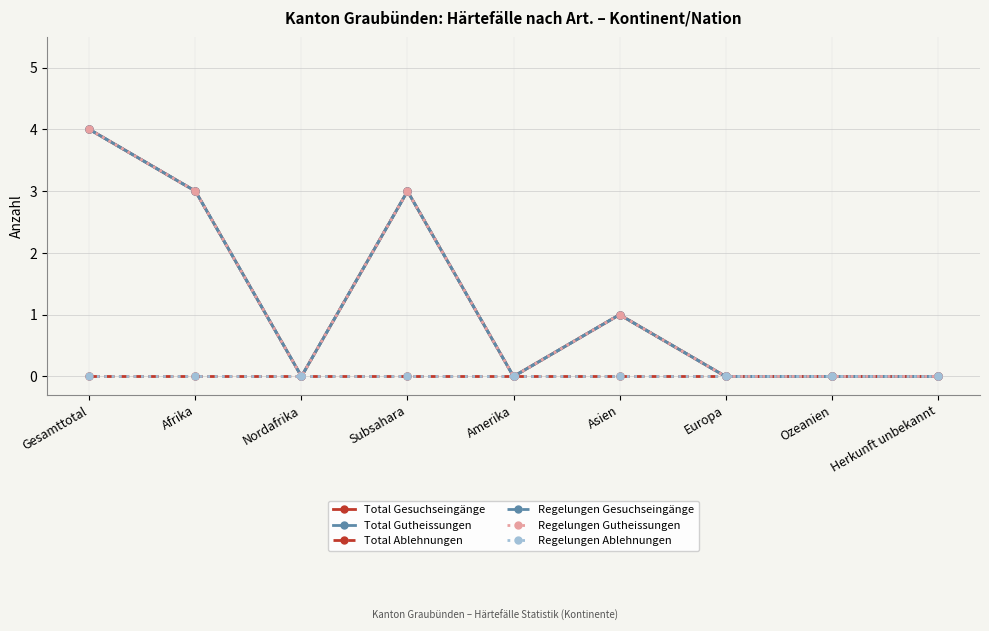

Does the chart have visible grid lines?

Yes